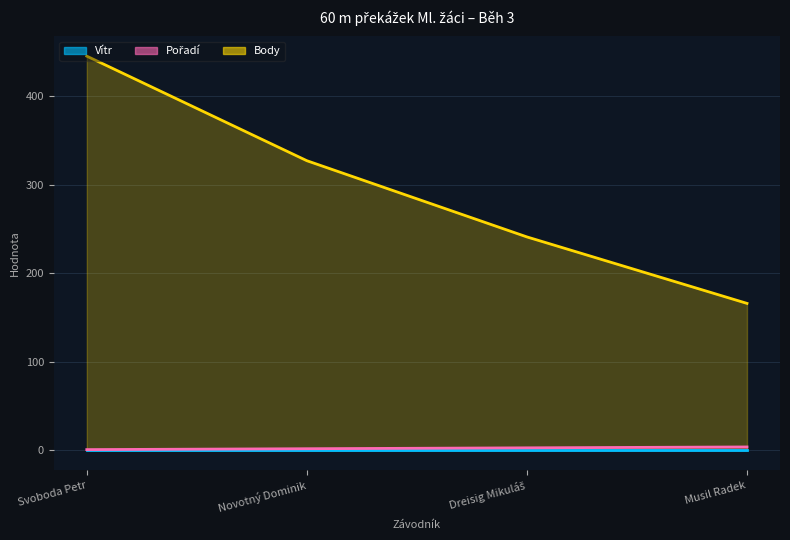

What is the average value of the Pořadí series?

2